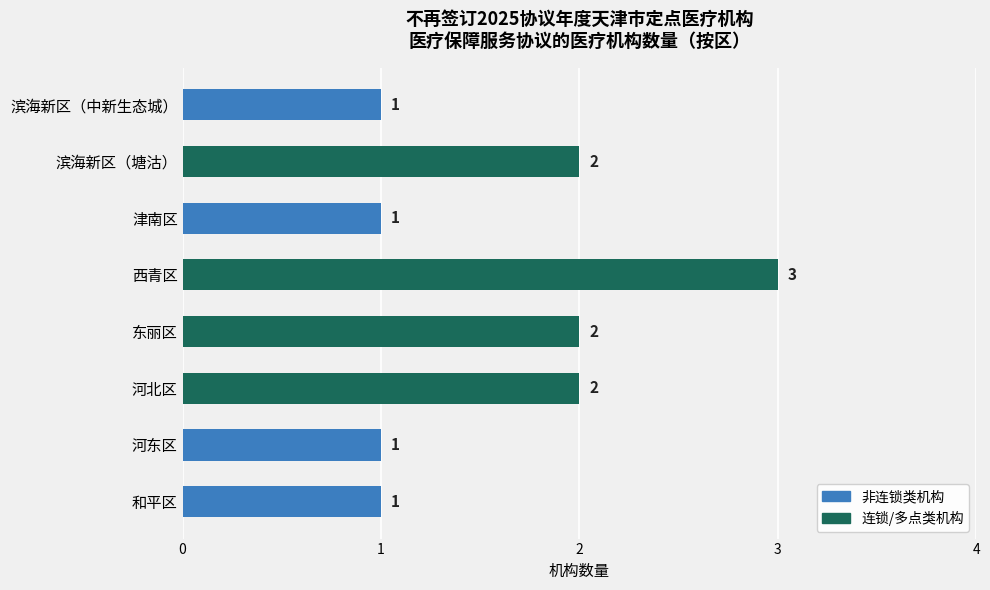

How many values are between 1 and 2?

7